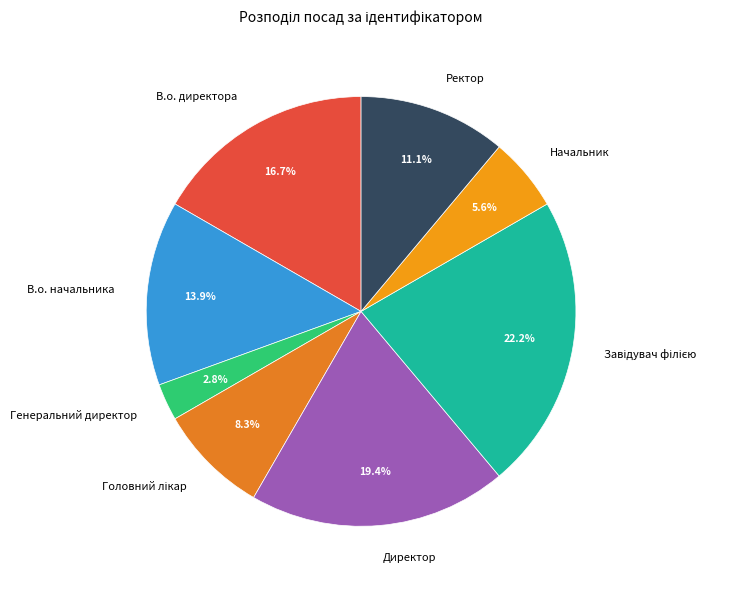

To the nearest percent, what is the average slice percentage?

12%